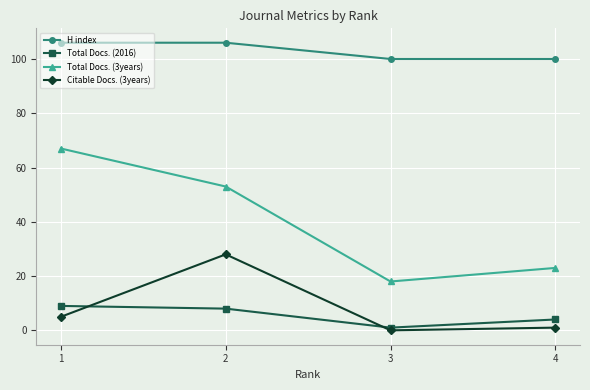

At which category does the chart reach its minimum across all series?

3